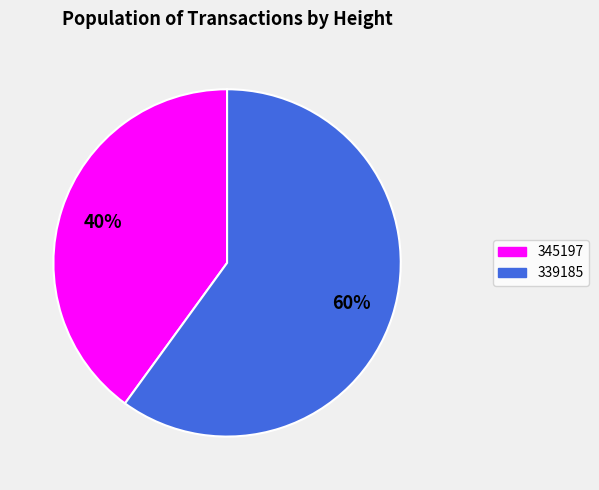

Is there any slice that represents more than half of the pie?

Yes